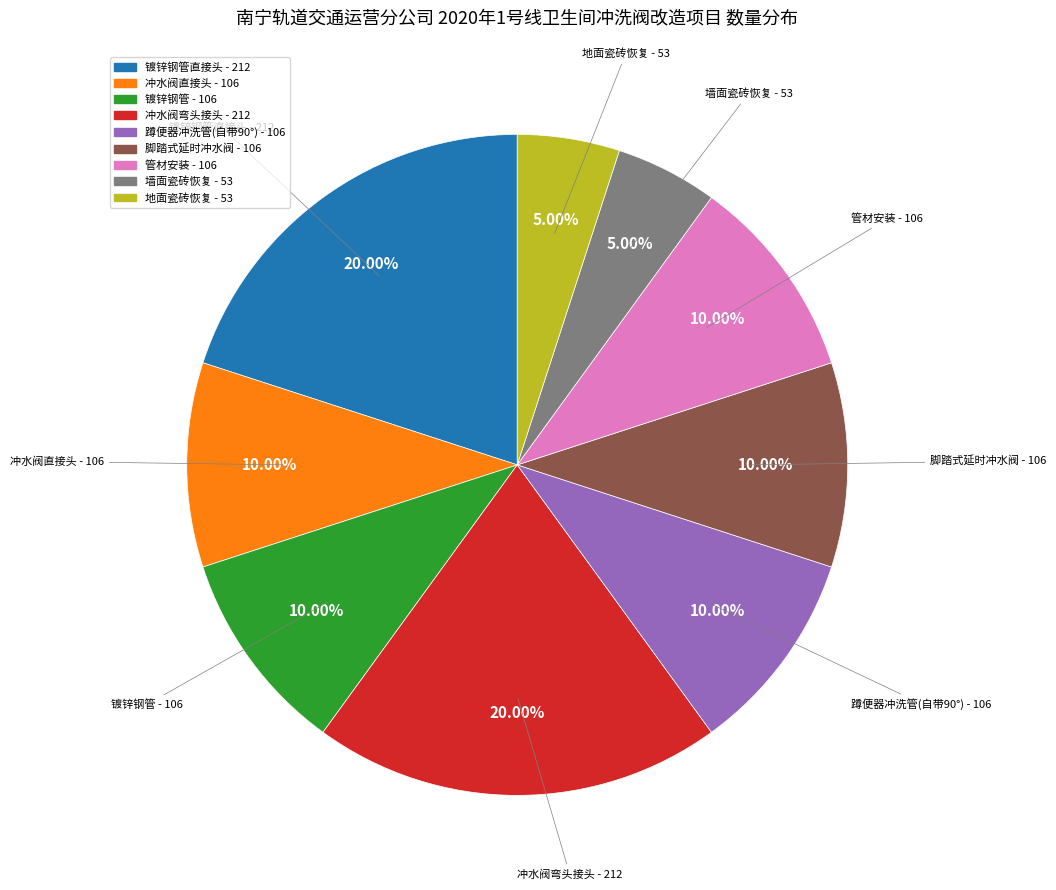

Is there a majority slice in this chart?

No